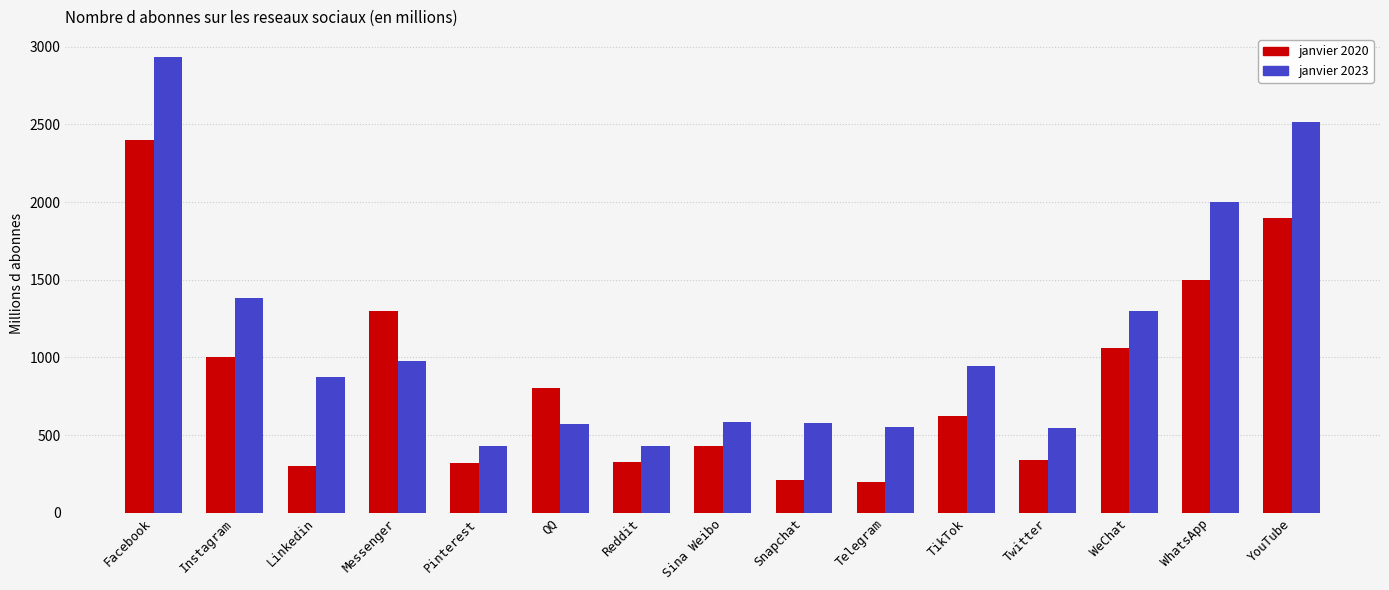

Which series changed the most between Facebook and WeChat?

janvier 2023